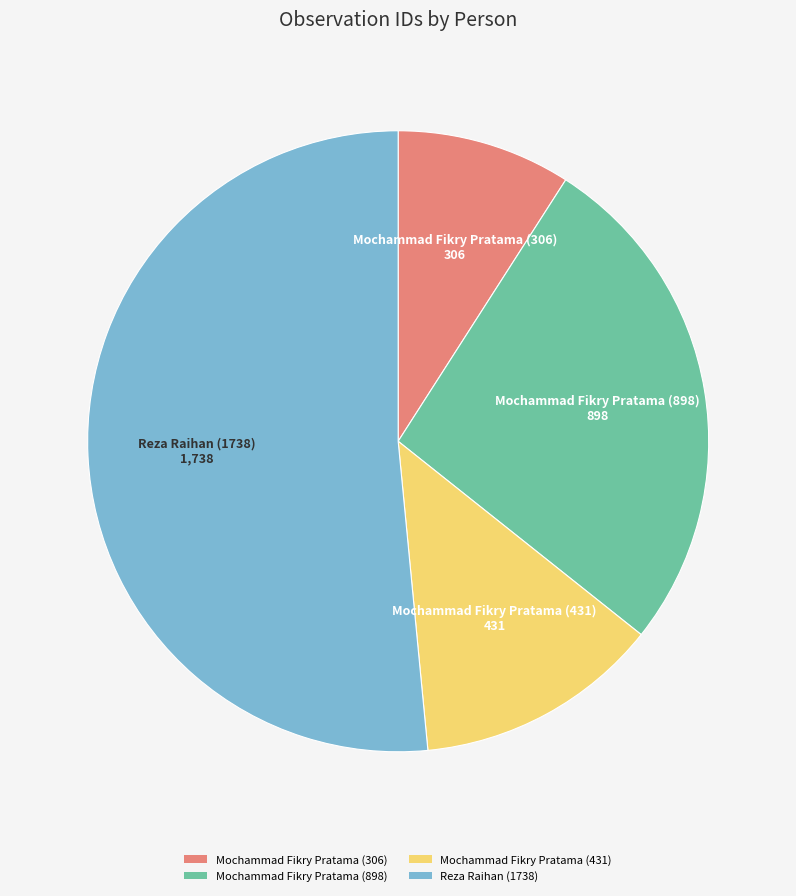

How many slices are in this pie chart?

4